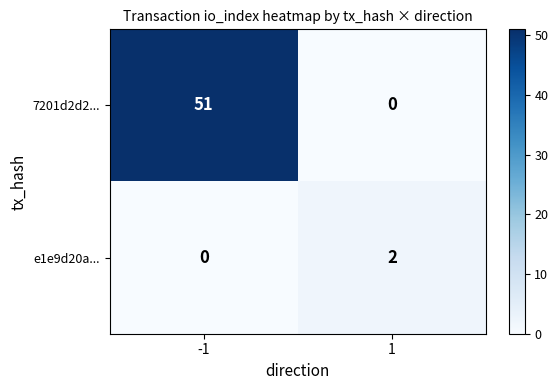

At which category is the sum across all series the highest?

-1